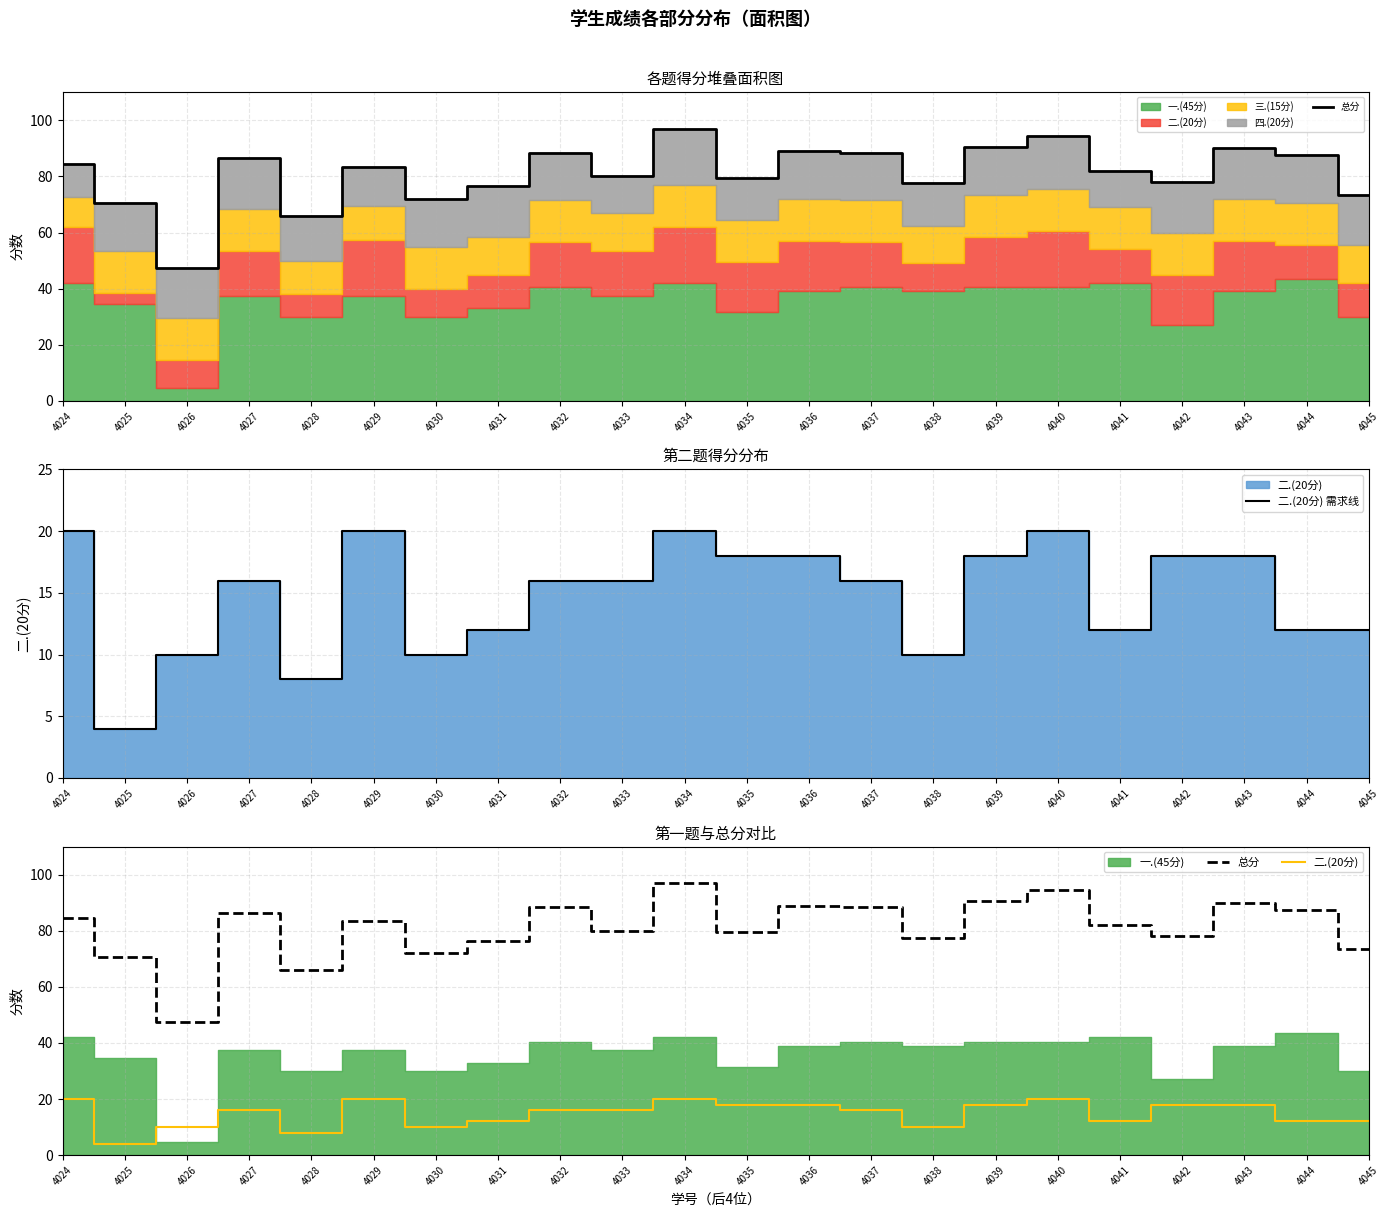

Which has a higher value, 4040 or 4036?

4040